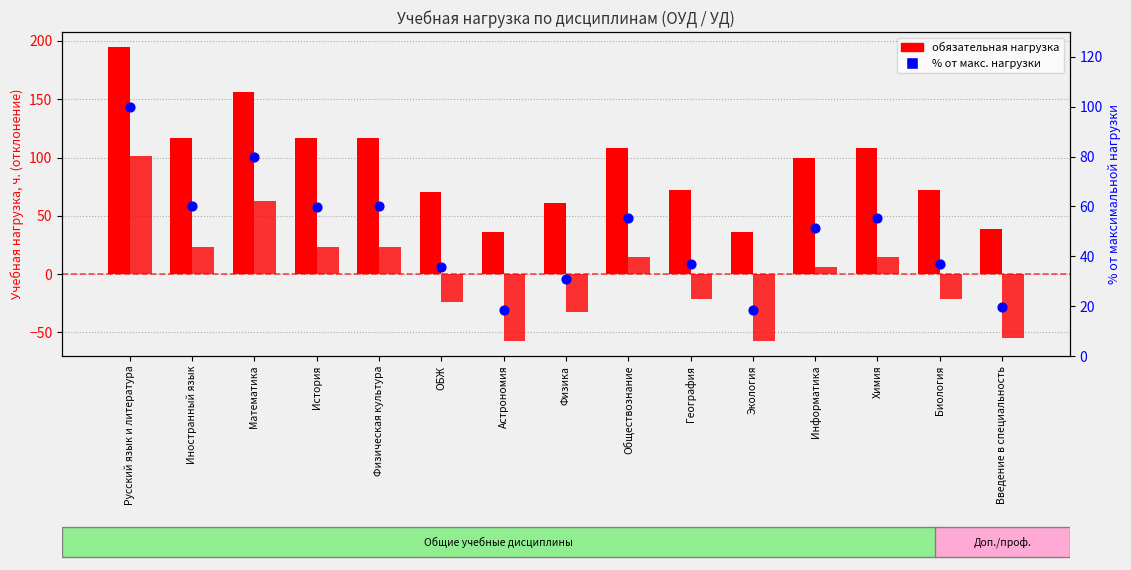

Which series has the largest Y range (max minus min)?

обязательная нагрузка